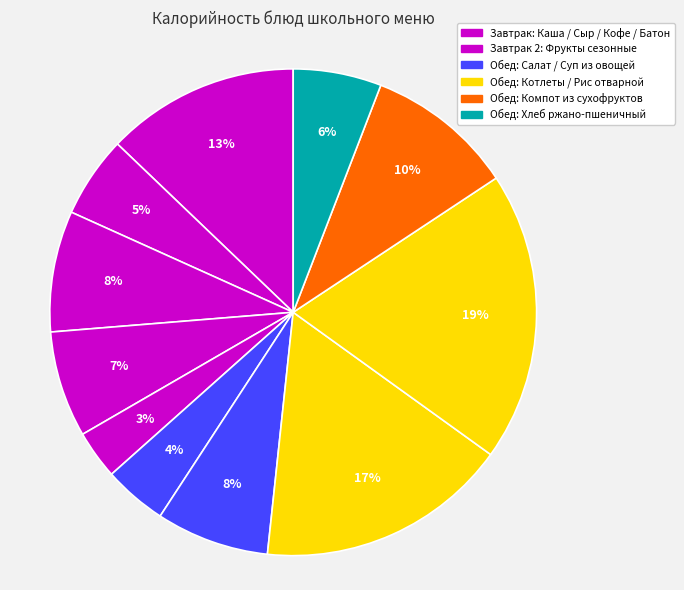

How many slices are in this pie chart?

11